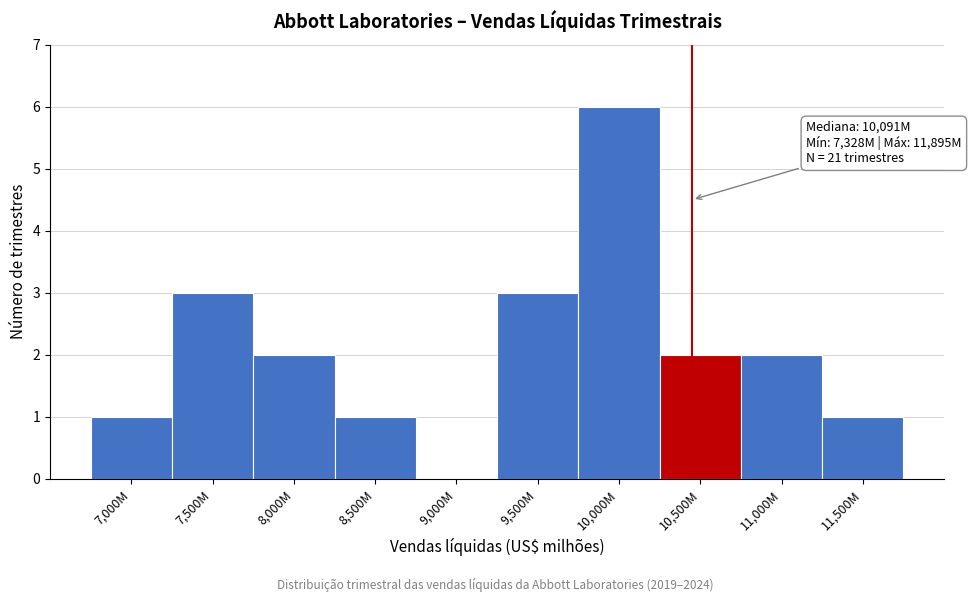

Reading left to right, what are all the values shown in this chart?

7,000M=1	7,500M=3	8,000M=2	8,500M=1	9,000M=0	9,500M=3	10,000M=6	10,500M=2	11,000M=2	11,500M=1